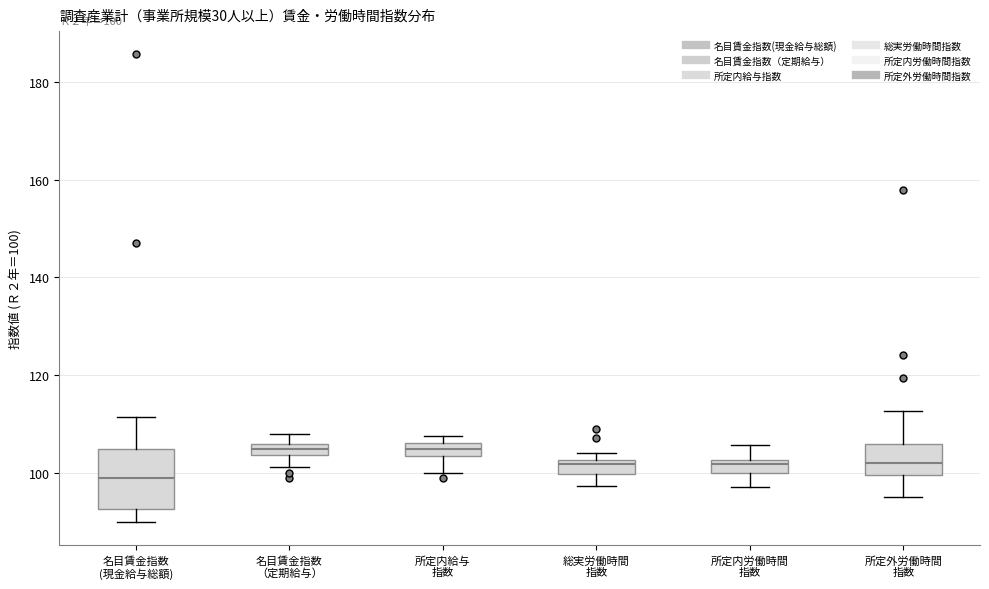

Comparing the boxes themselves (not the whiskers), which one is the tallest?

名目賃金指数 (現金給与総額)